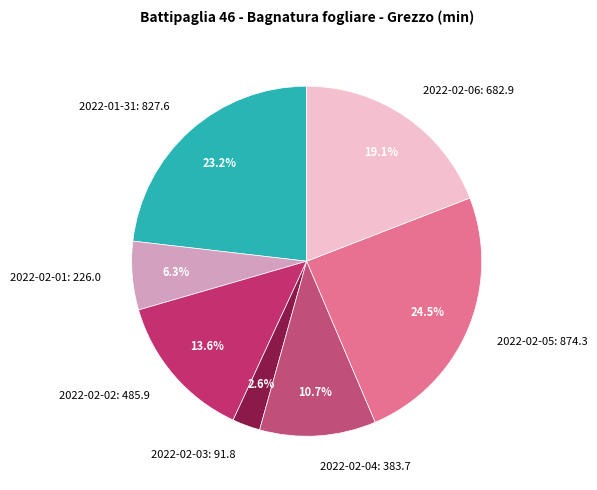

Which category has the biggest portion of the pie?

2022-02-05